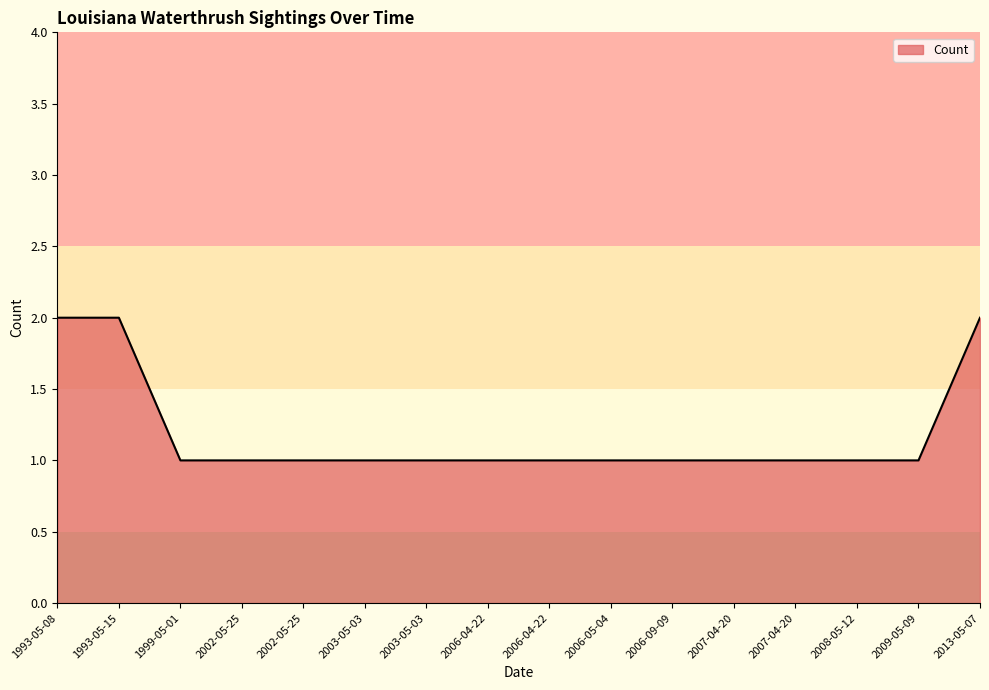

True or false: the data shows 2 at 2006-04-22.

False